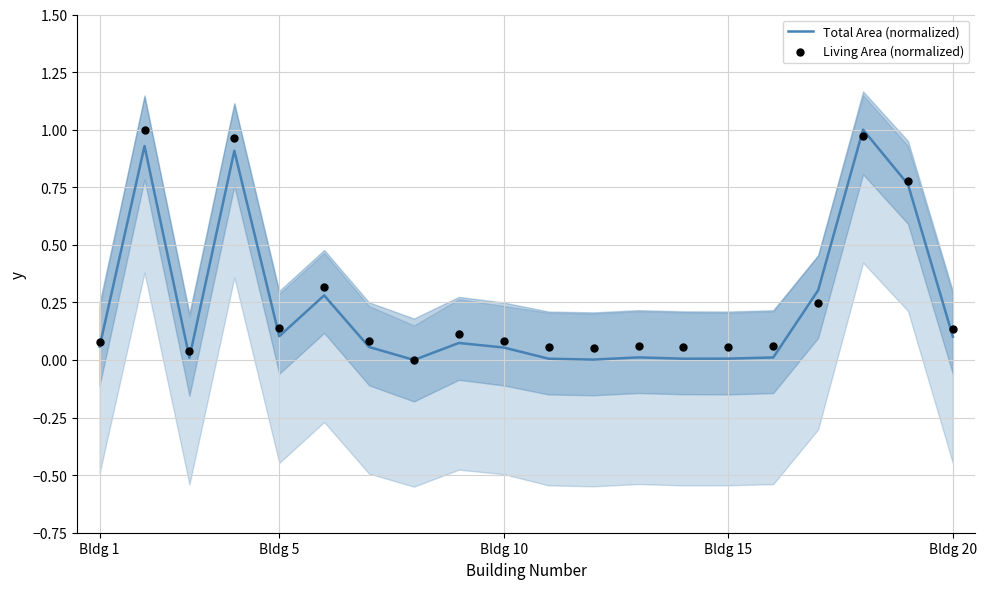

At how many categories does at least one series exceed 0?

19